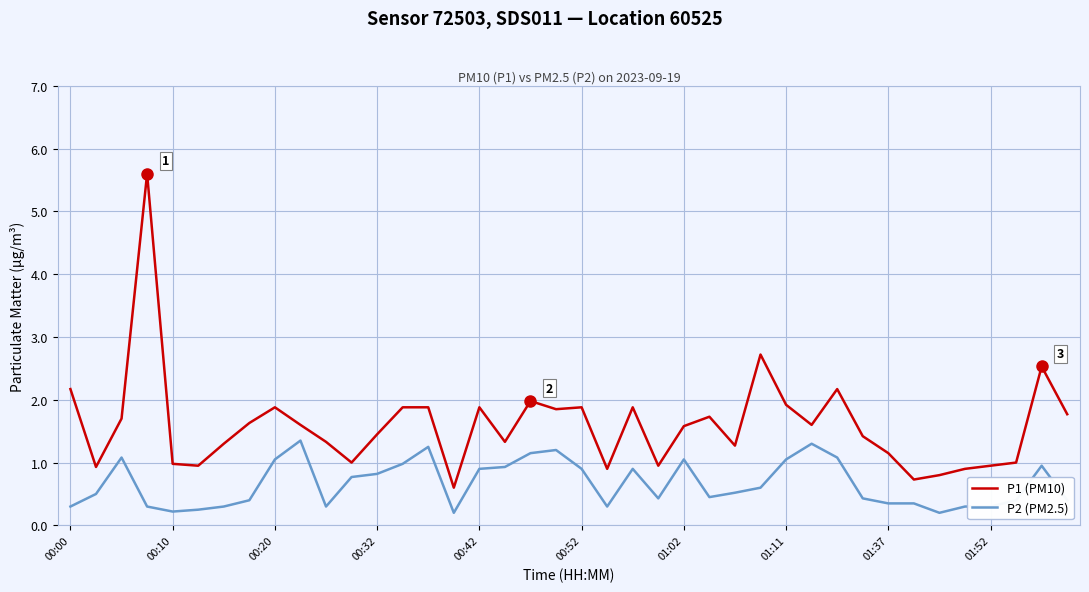

List the series in order of their peak value, lowest first.

P2 (PM2.5), P1 (PM10)